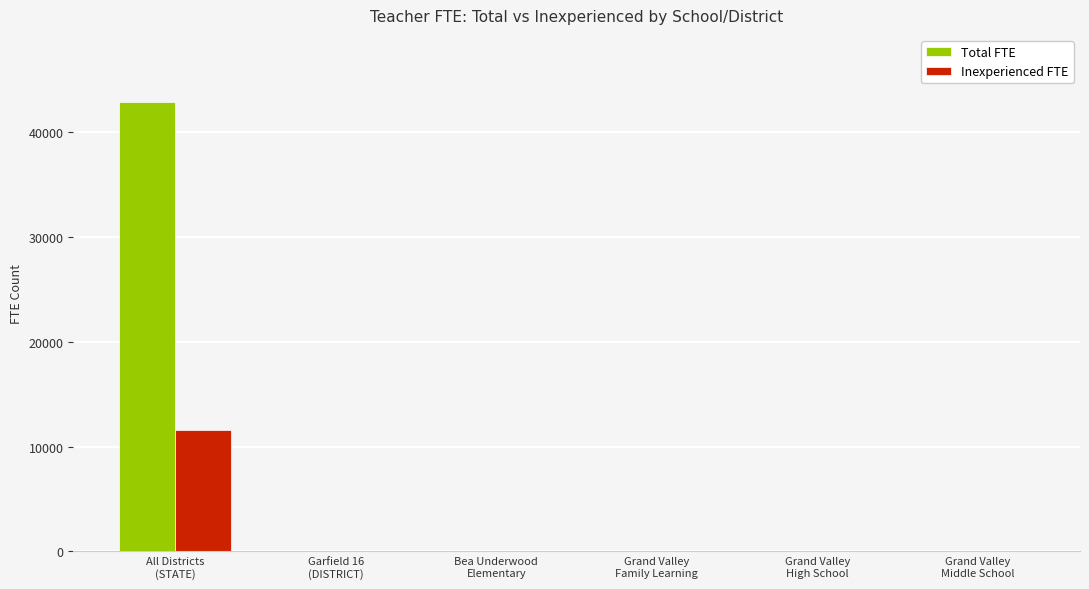

Is the value of Inexperienced FTE at Garfield 16
(DISTRICT) greater than the value of Total FTE at All Districts
(STATE)?

No